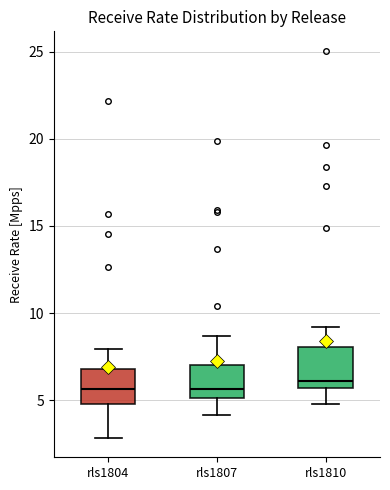

Reading left to right, transcribe this box plot: for each box, give where its median line is, the range the box spans, and where its two whiskers end, as read against the y-axis. The values are not printed on the chart, so give them approximately, as read against the axis.

rls1804: median 5.5, box 5.0 to 7.0, whiskers 3.0 to 8.0
rls1807: median 5.5, box 5.0 to 7.0, whiskers 4.0 to 8.5
rls1810: median 6.0, box 5.5 to 8.0, whiskers 5.0 to 9.0